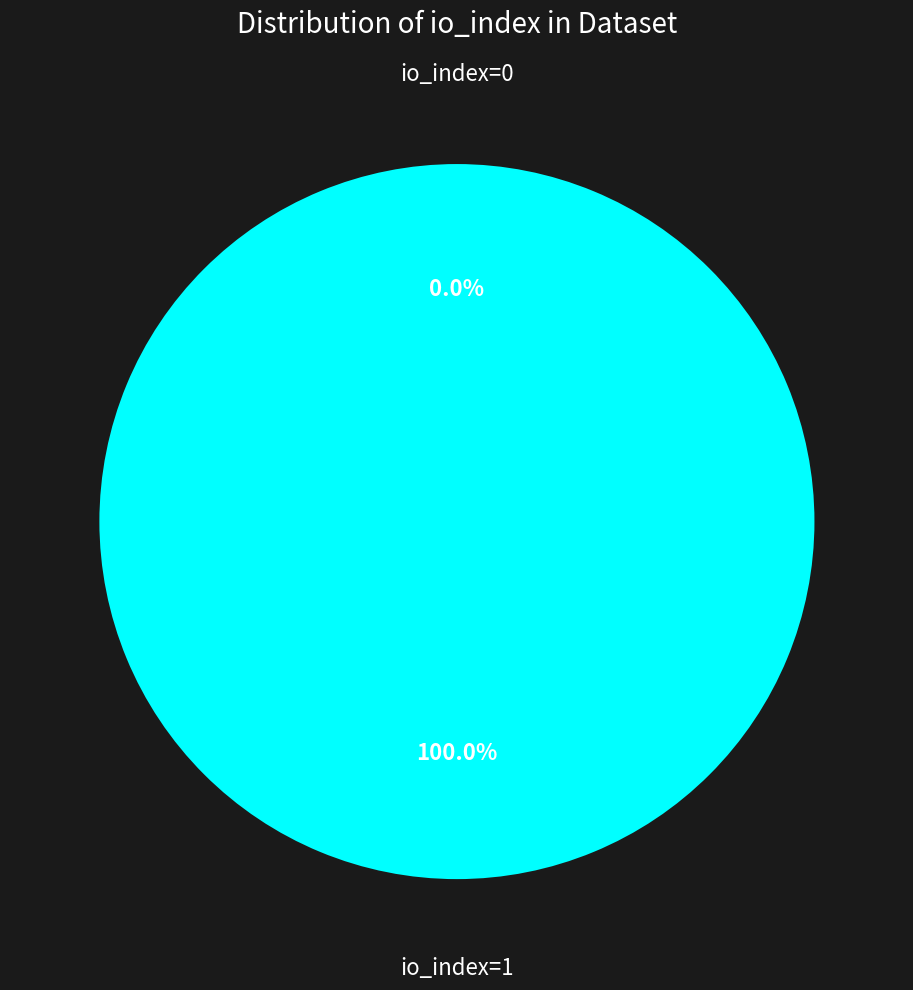

Between io_index=0 and io_index=1, which is larger?

io_index=1